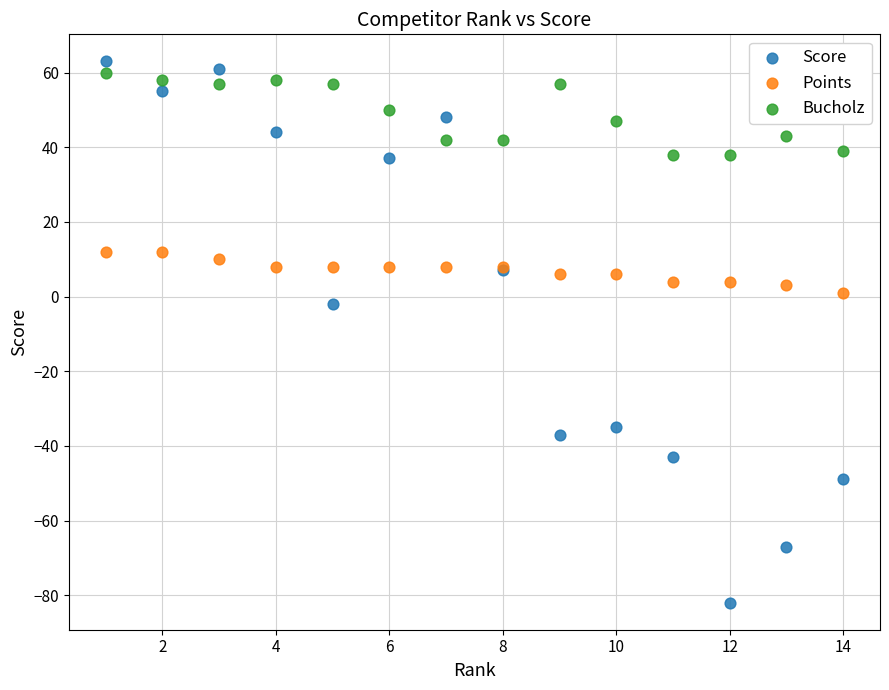

Which series reaches the minimum Y coordinate?

Score